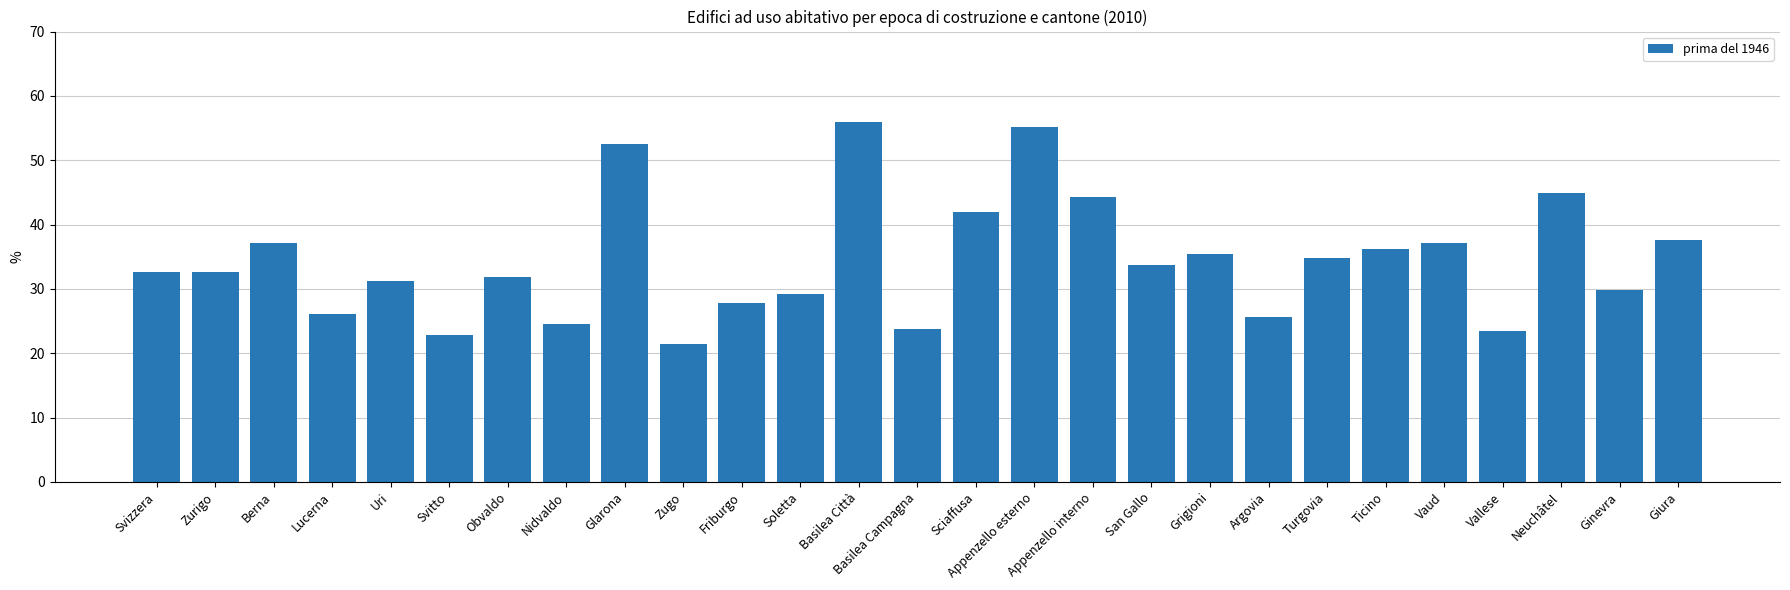

What is the ratio of the value at Ticino to the value at Zugo?

1.7